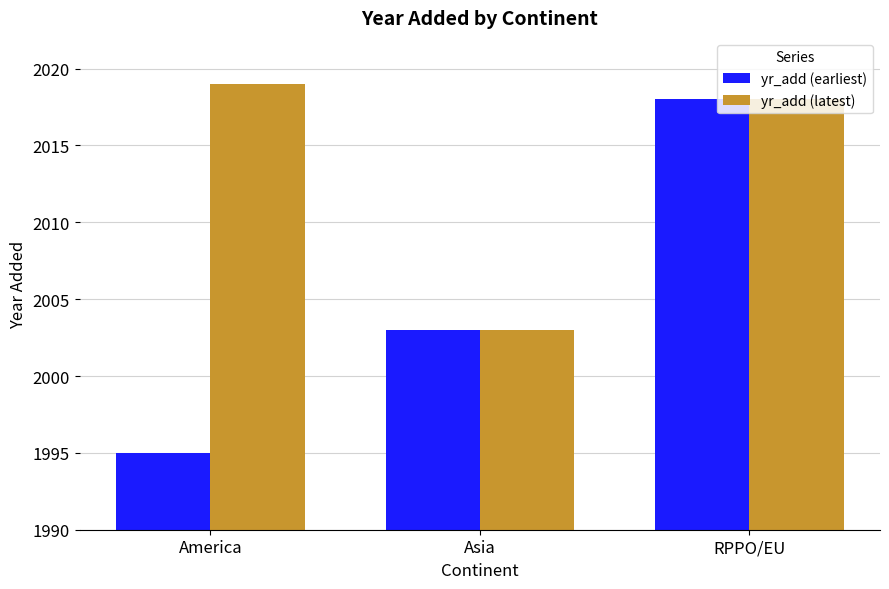

At America, list the series in order from smallest to largest.

yr_add (earliest), yr_add (latest)